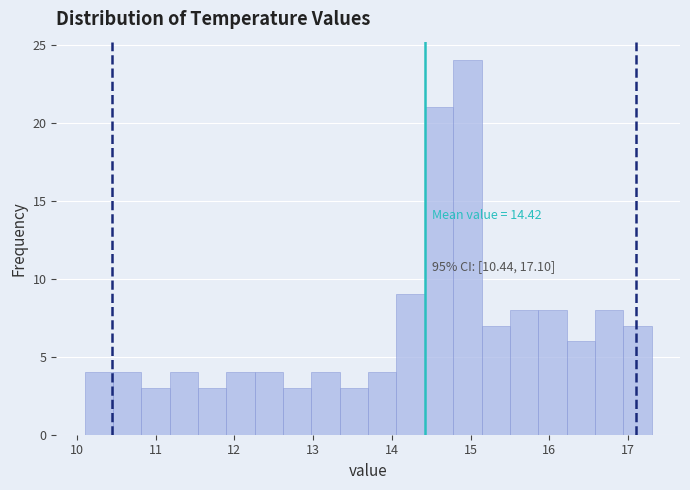

Read against the x-axis, roughly where is the centre of the tallest bar?

15.0